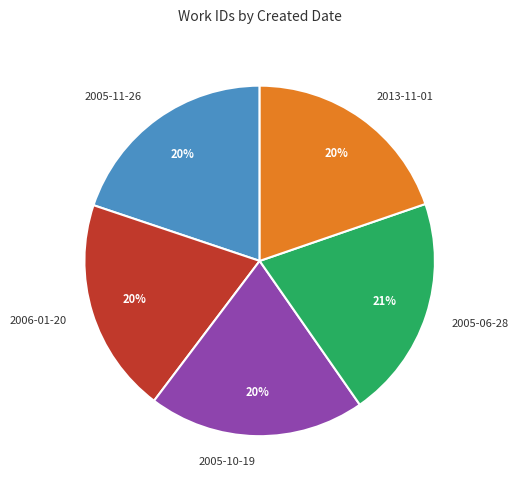

Is it true that 2005-10-19 is 20% of the pie?

True